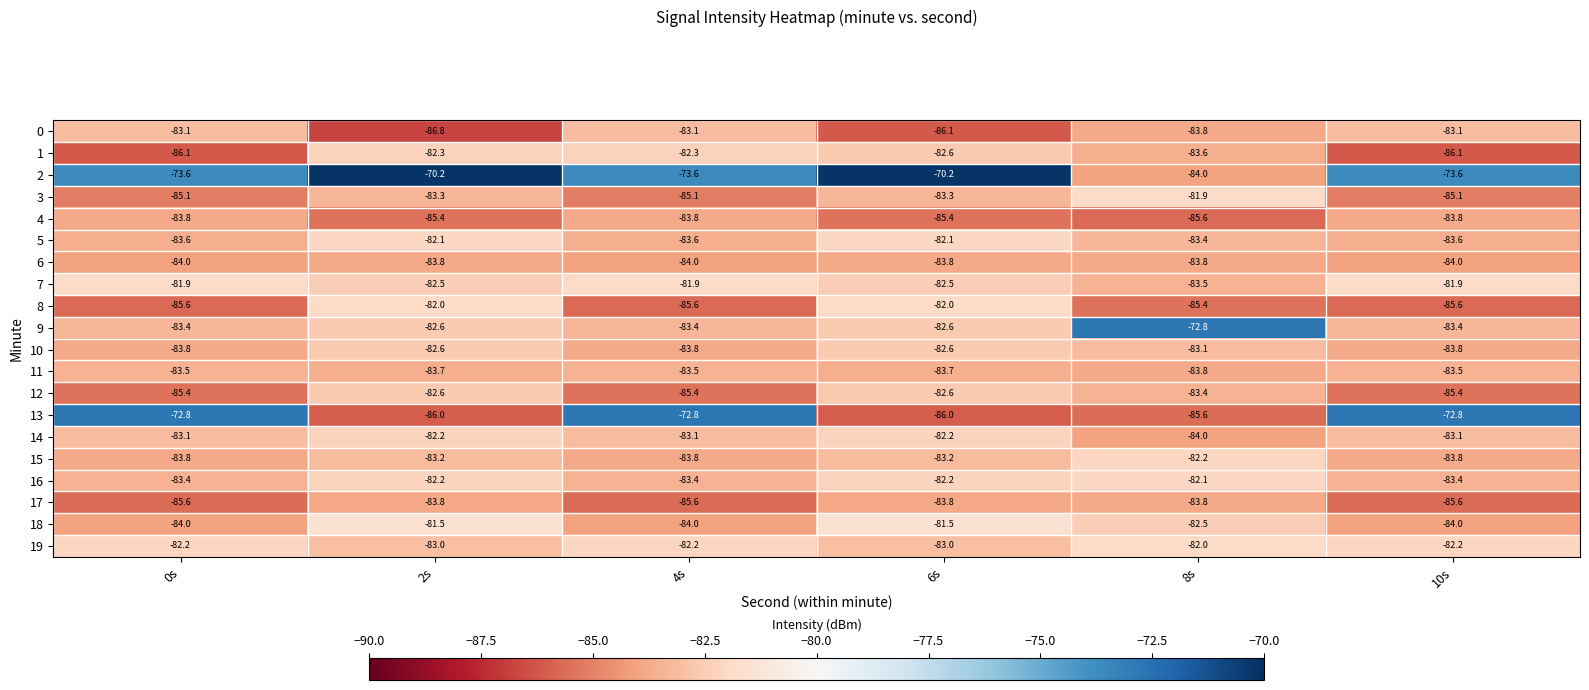

Which series changed the most between 4s and 6s?

13